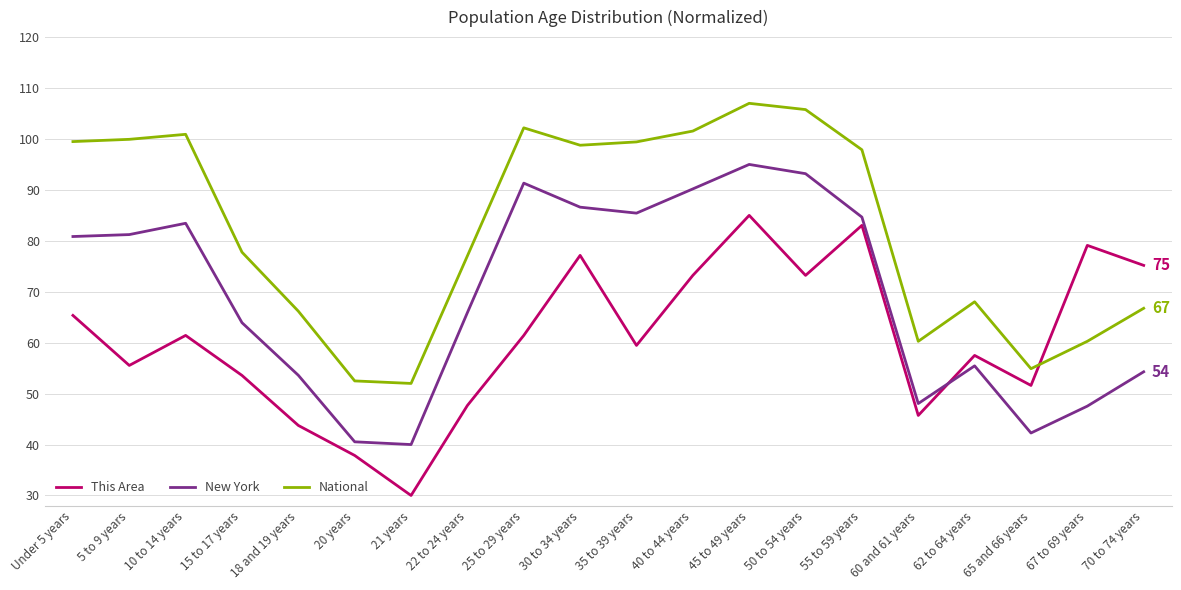

At which label does This Area reach its peak?

45 to 49 years